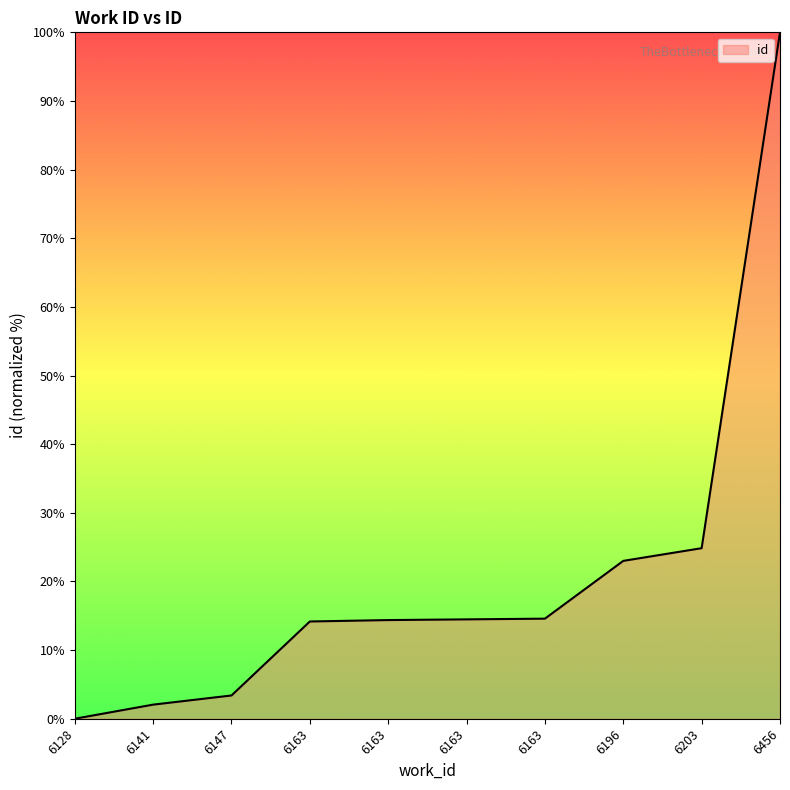

What is the change in value from 6128 to 6203?

+24.8